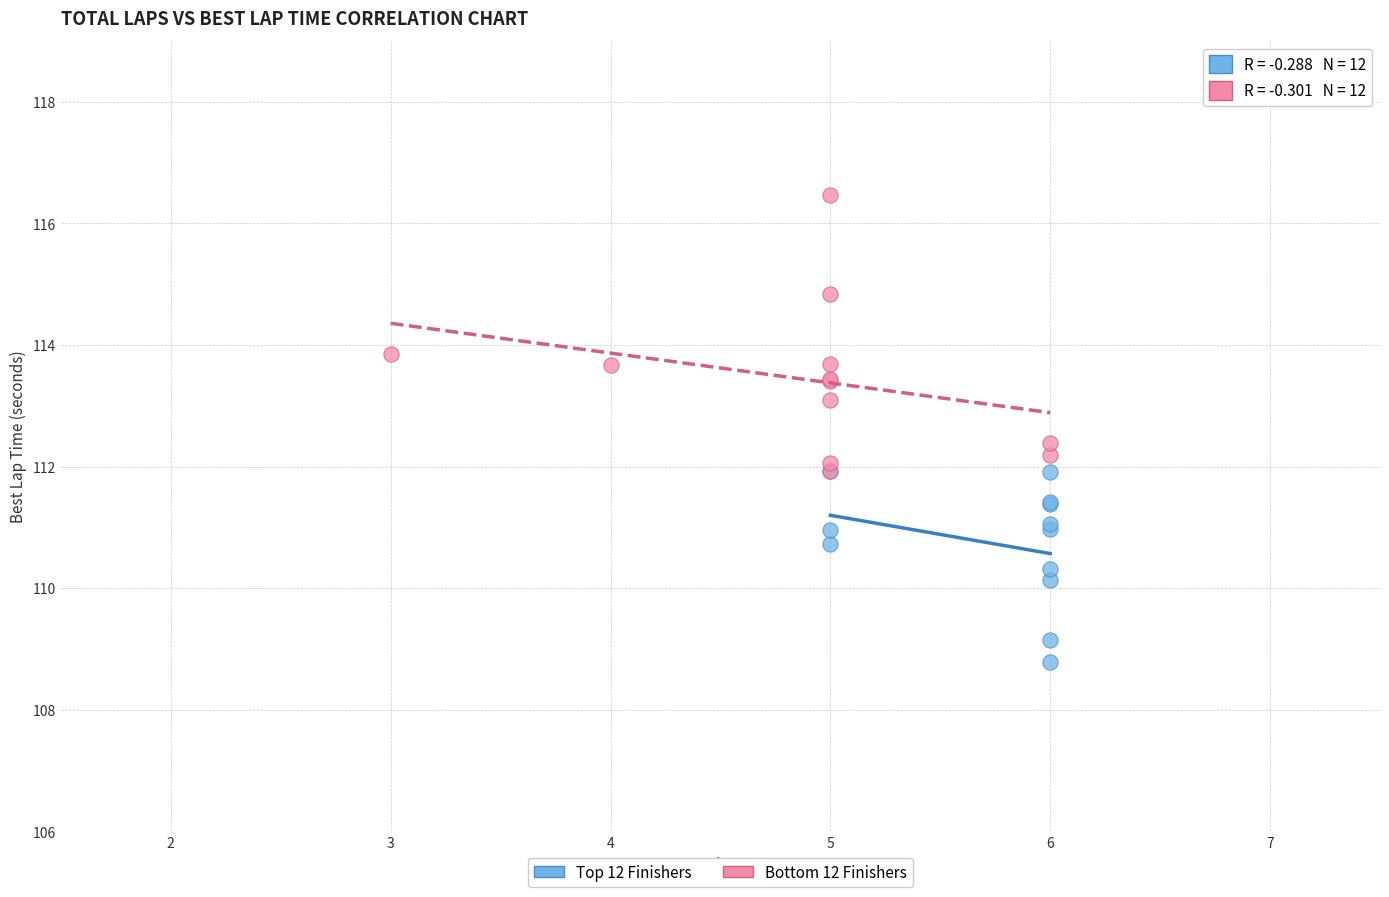

Which series contains the lowest Y value?

Top 12 Finishers